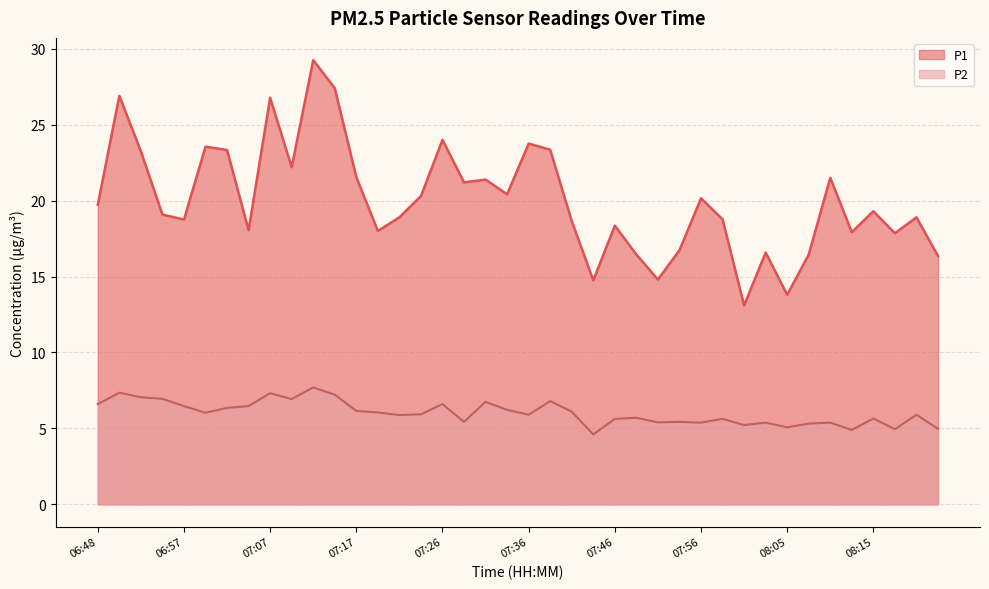

How many interior local valleys does the P2 series have?

12